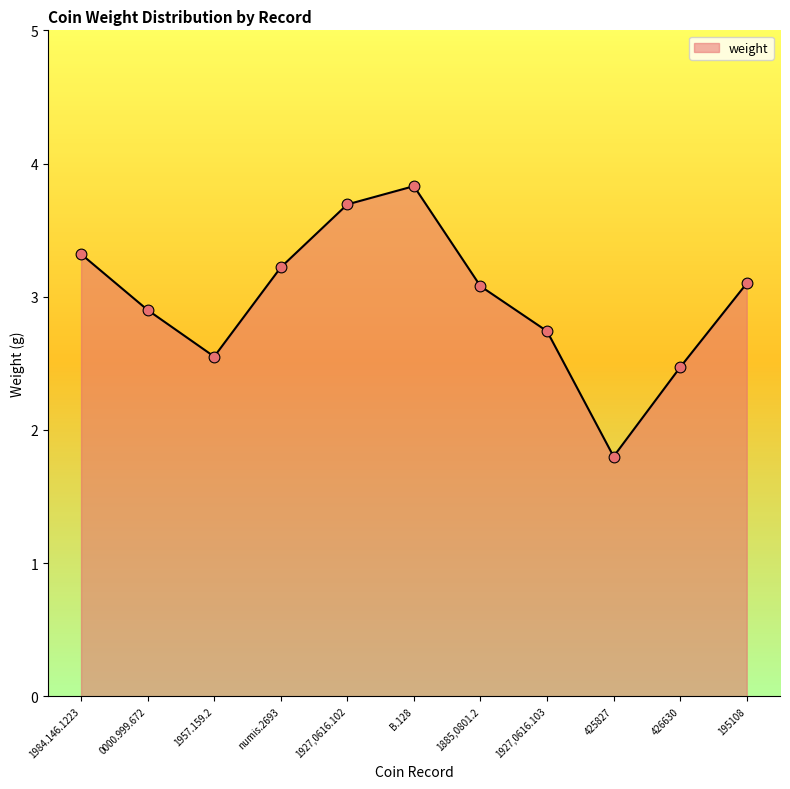

What is the change in value from numis.2693 to 1927,0616.102?

+0.5